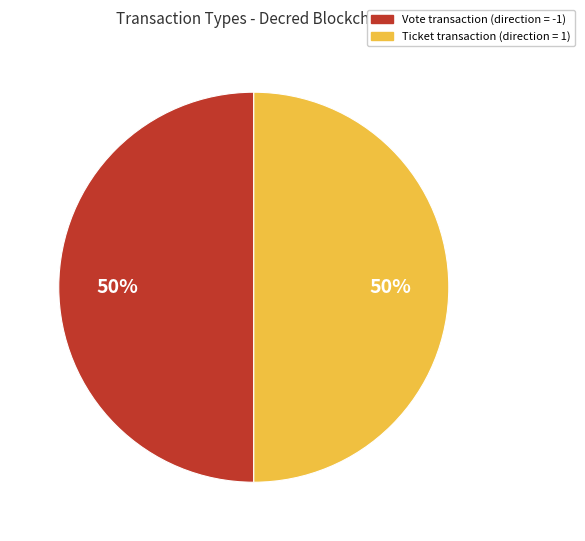

To the nearest percent, what is the average slice percentage?

50%